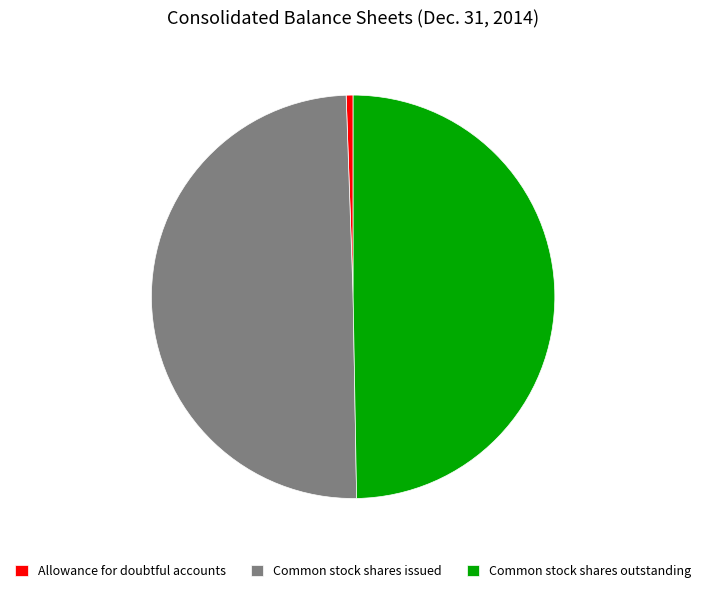

The Allowance for doubtful accounts slice represents 11% of the pie. True or false?

False